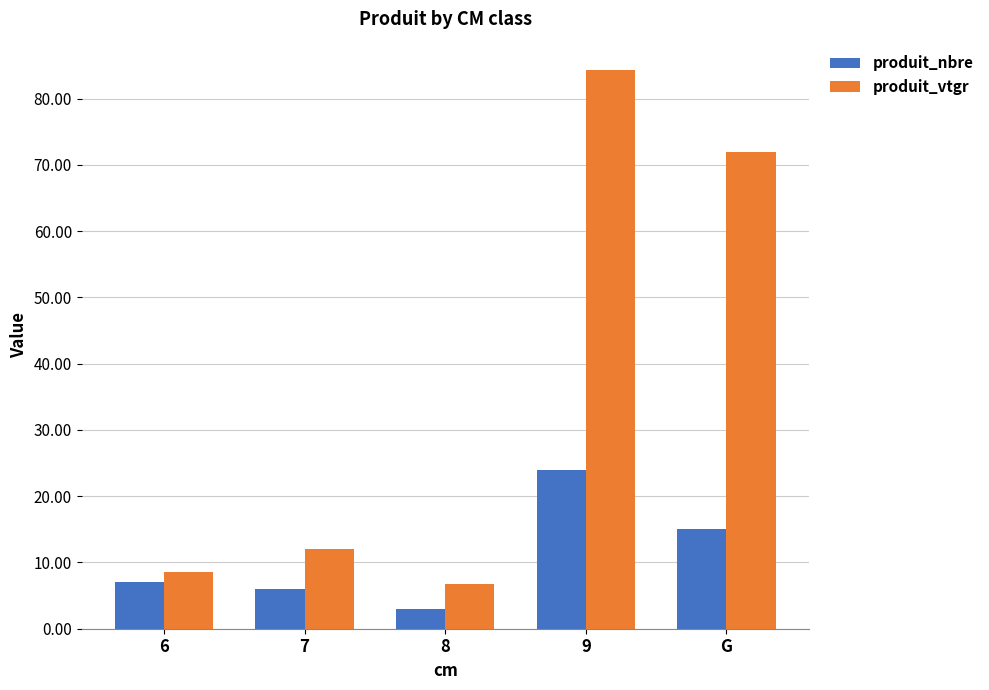

What is the average value of the produit_vtgr series?

36.8